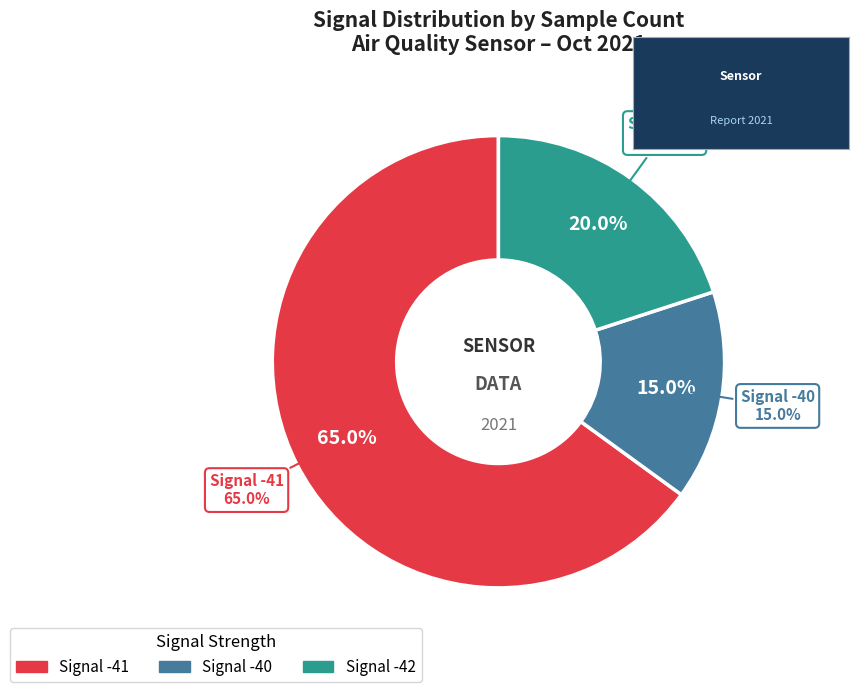

Does 13 represent more than half of the total?

No